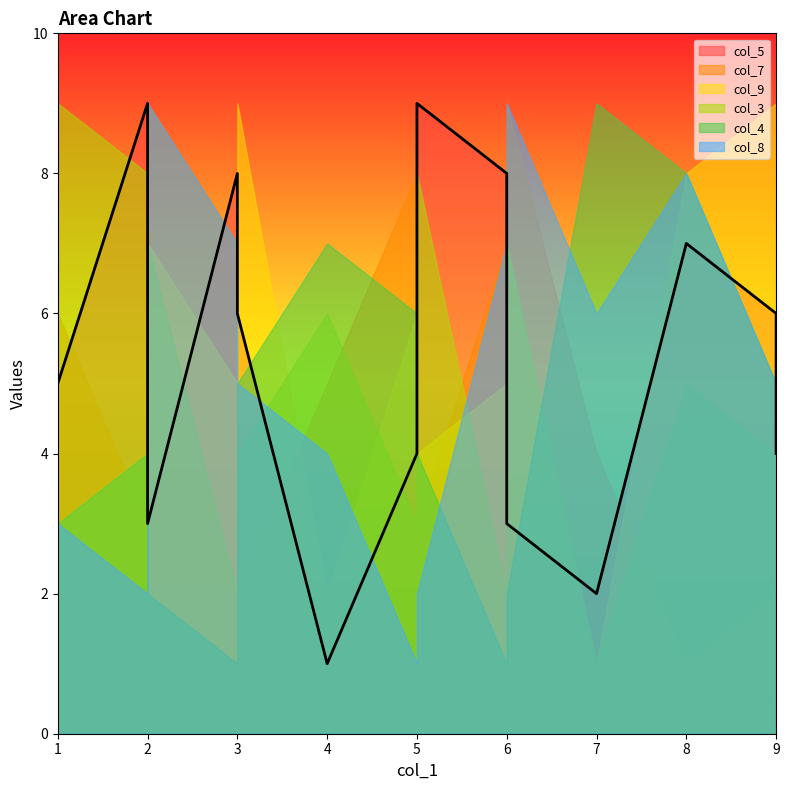

What is the value of the col_7 point at the 4th from the left?

8